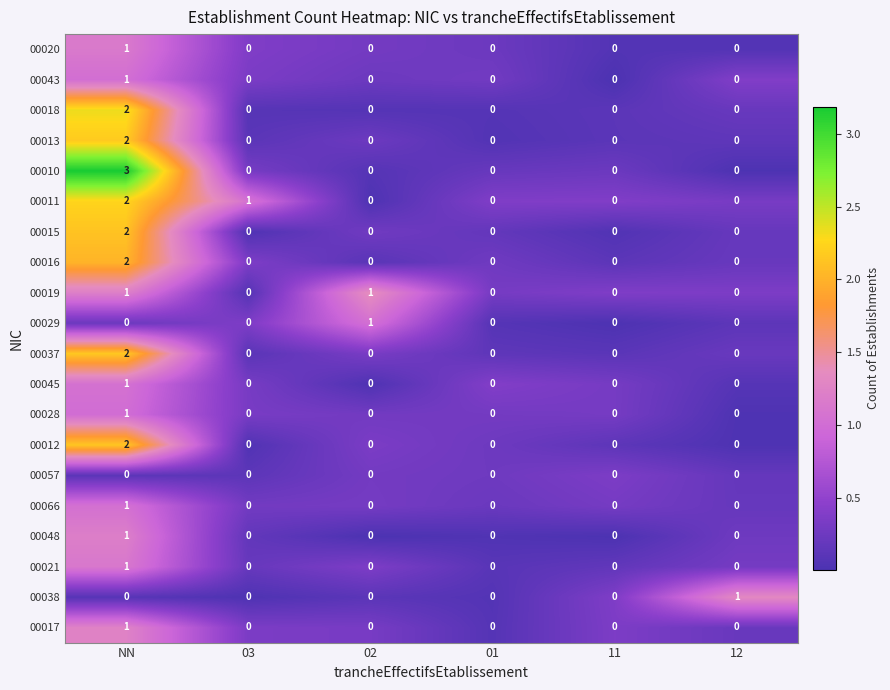

Is it true that 00066 equals 0 at 01?

True